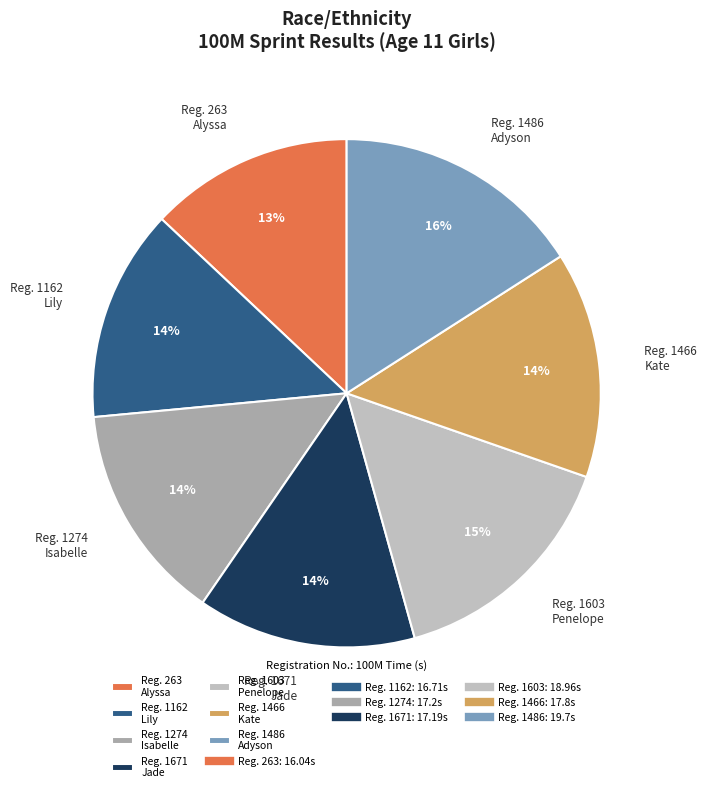

Approximately how many times larger is the value at Reg. 1162 Lily compared to Reg. 1274 Isabelle?

1.0